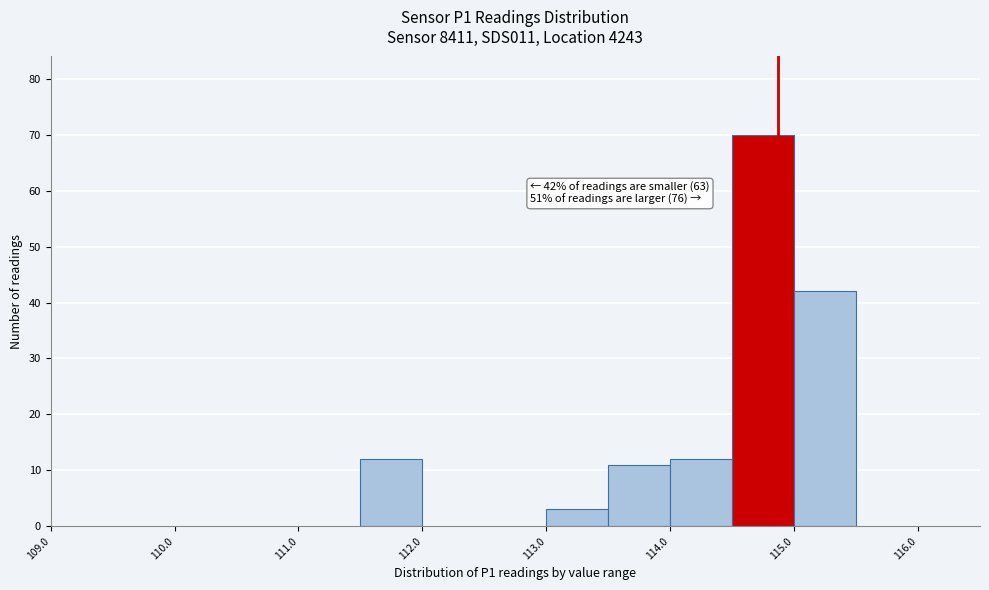

Which range on the x-axis has the tallest bar?

114.5 to 115.0